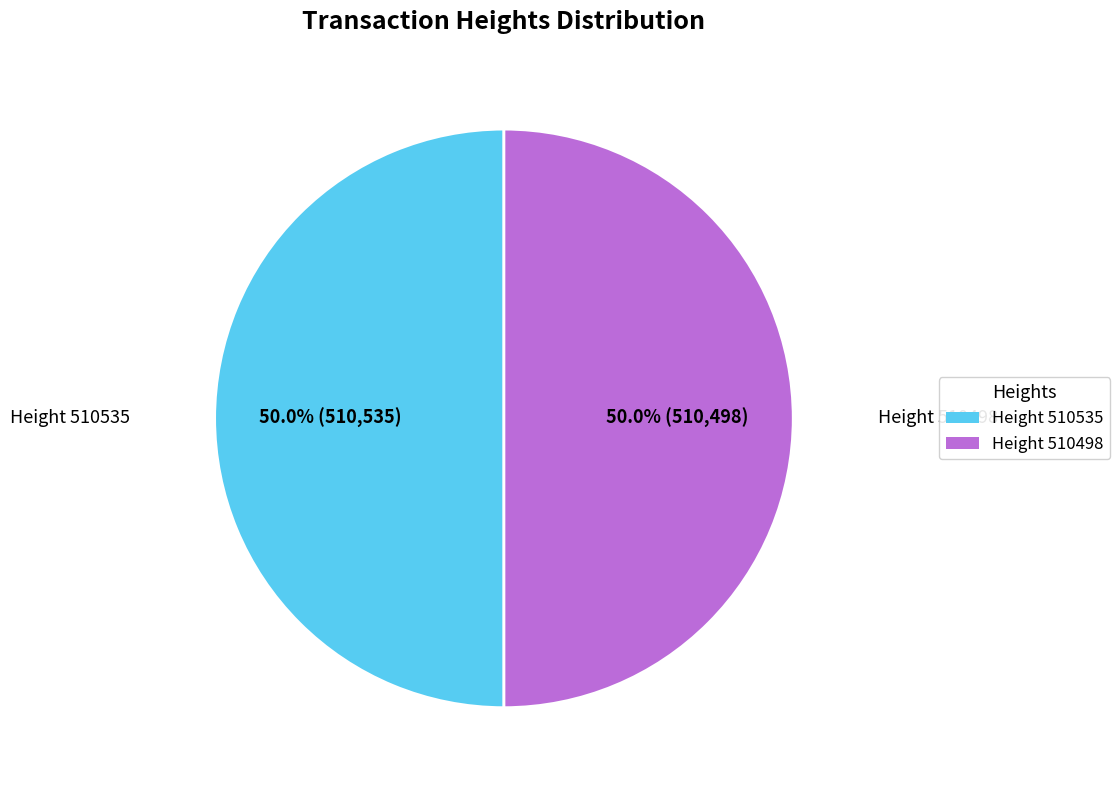

Approximately how many times larger is the value at Height 510535 compared to Height 510498?

1.0